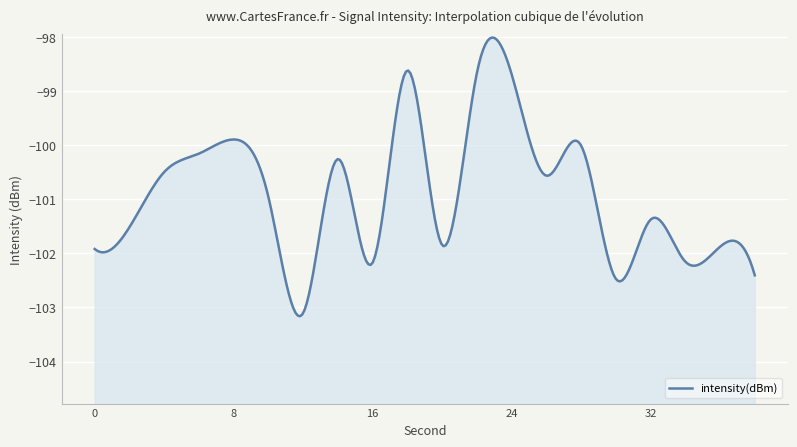

Where does the data first go above -100?

8